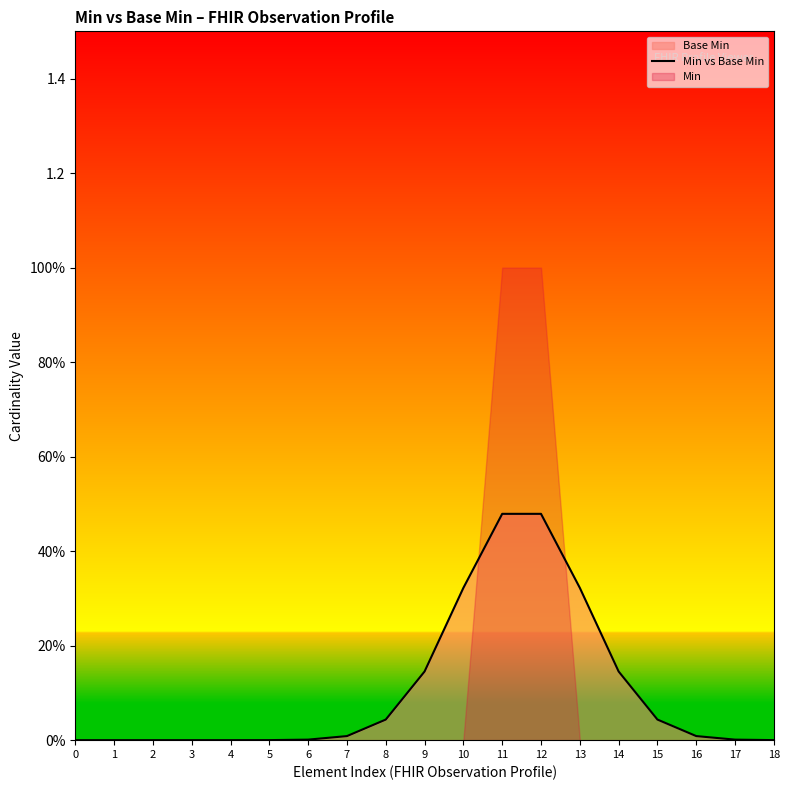

Reading right to left, list all the values displayed in this chart.

18=0.0	17=0.0	16=0.0	15=0.0	14=0.1	13=0.3	12=0.5	11=0.5	10=0.3	9=0.1	8=0.0	7=0.0	6=0.0	5=0.0	4=0.0	3=0.0	2=0.0	1=0.0	0=0.0